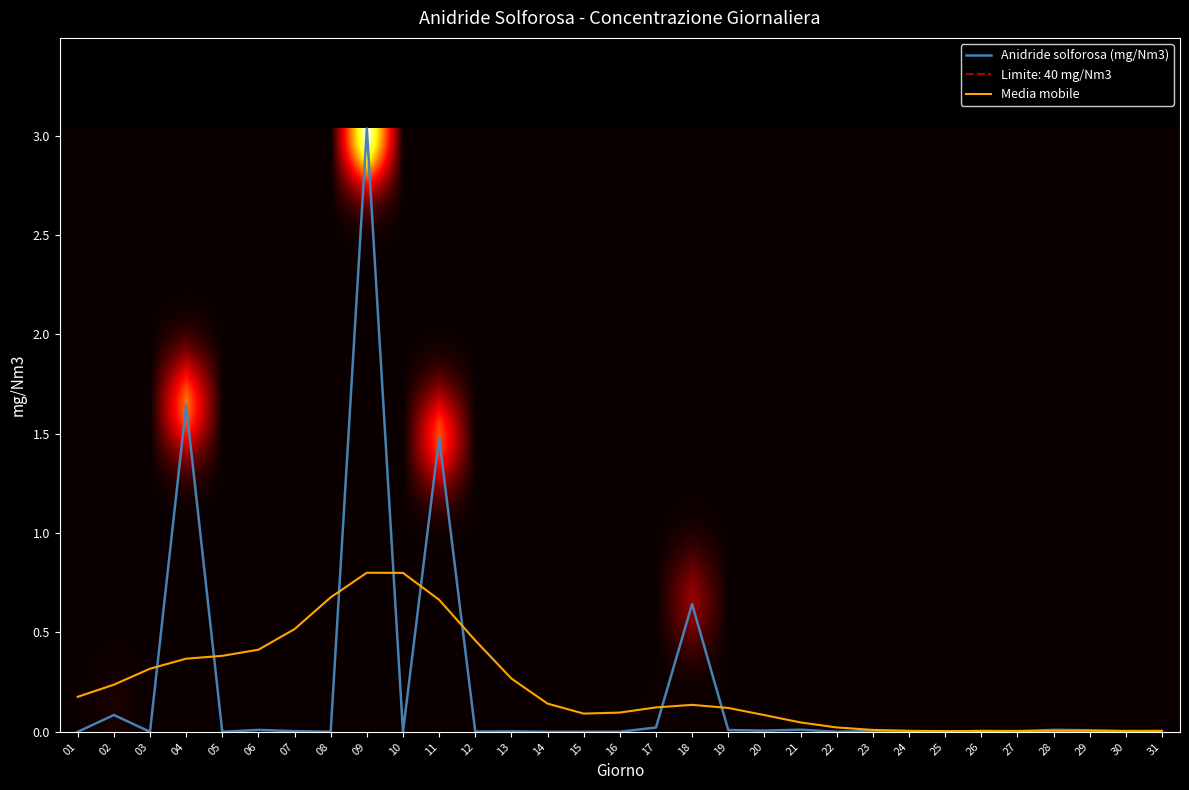

What is the highest value of the Media mobile series?

0.8